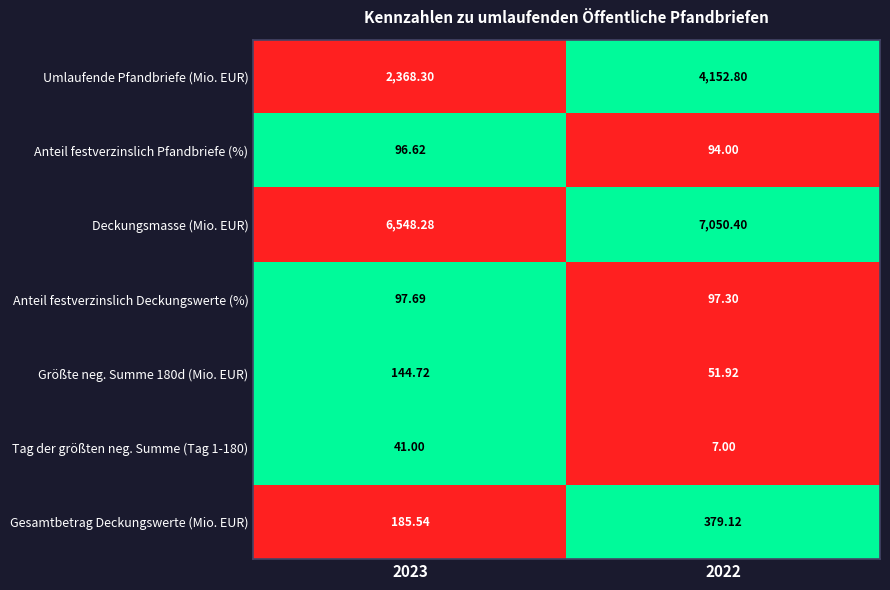

Which series has the largest total across all categories?

Deckungsmasse (Mio. EUR)